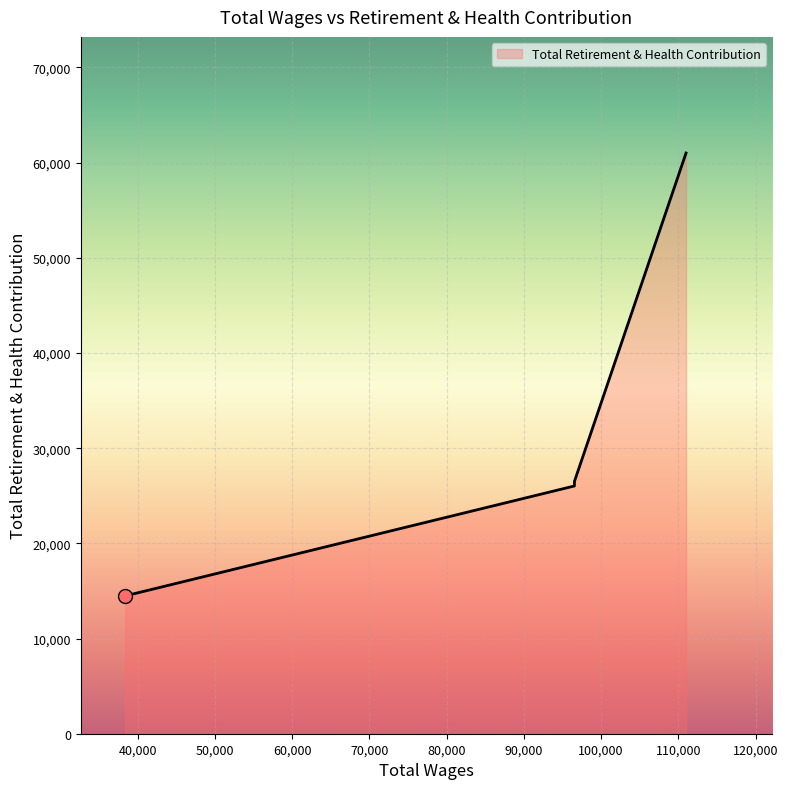

What is the sum of all values?

128025